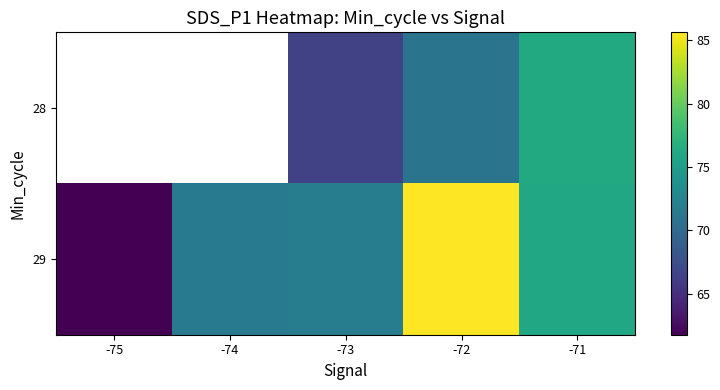

List the series in order of their peak value, highest first.

28, 29